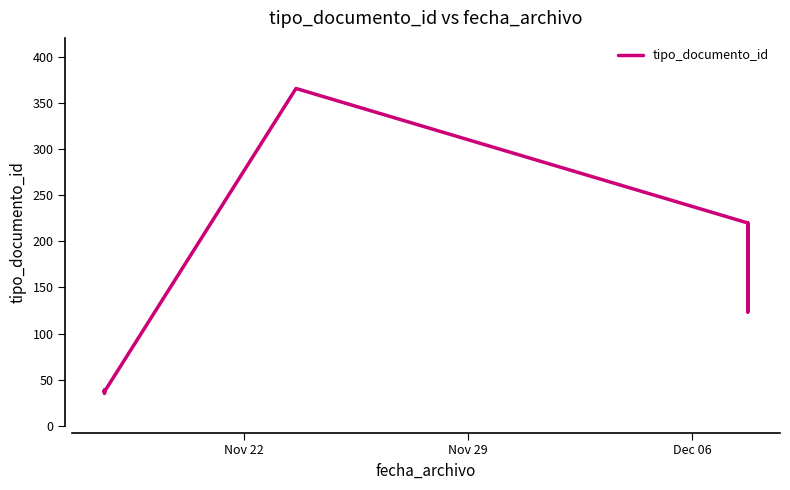

Reading right to left, list all the values displayed in this chart.

220	123	220	366	37	39	39	36	38	35